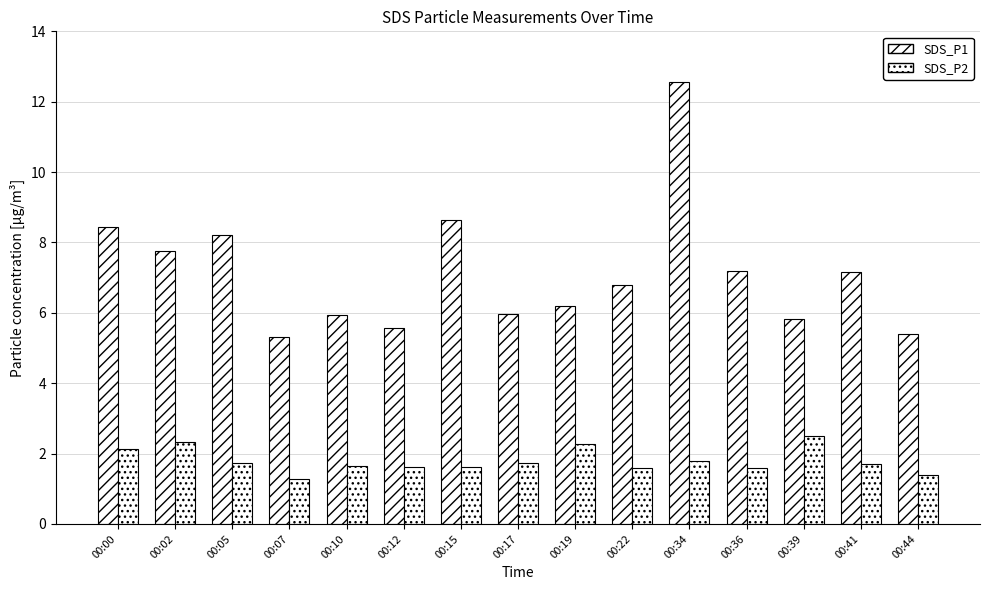

How many groups of bars are there?

15